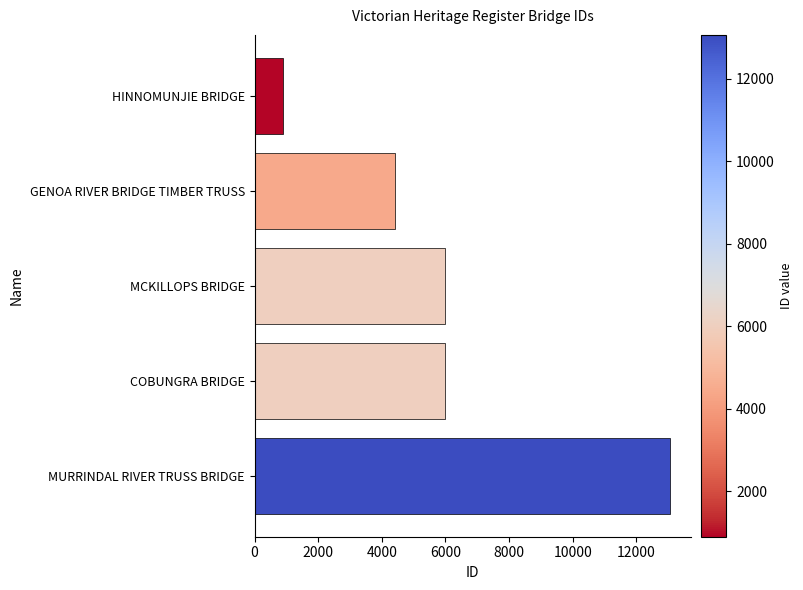

What is the difference between the values at COBUNGRA BRIDGE and HINNOMUNJIE BRIDGE?

5095